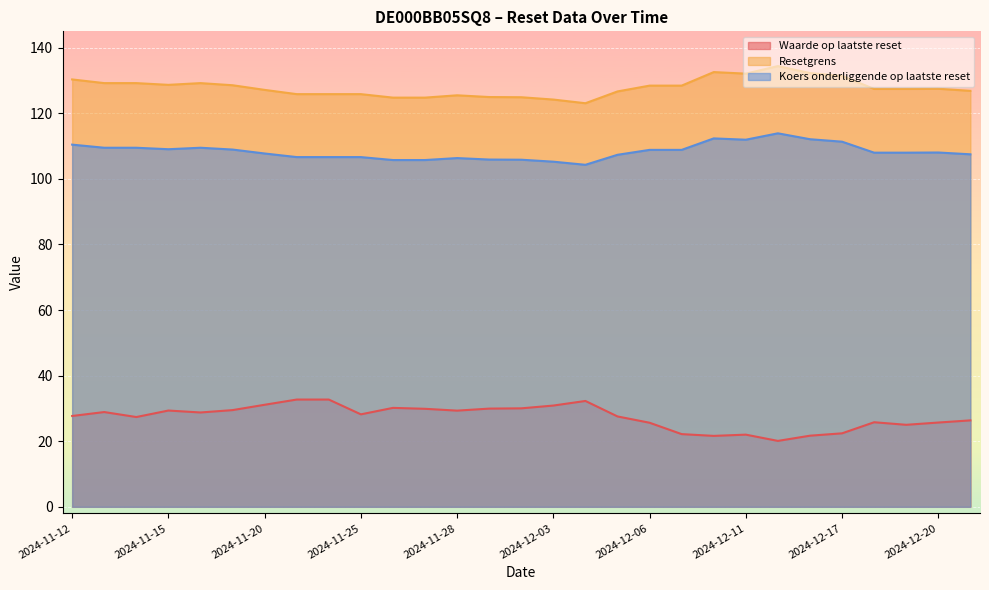

Is it true that Koers onderliggende op laatste reset equals 179.7 at 2024-12-03?

False